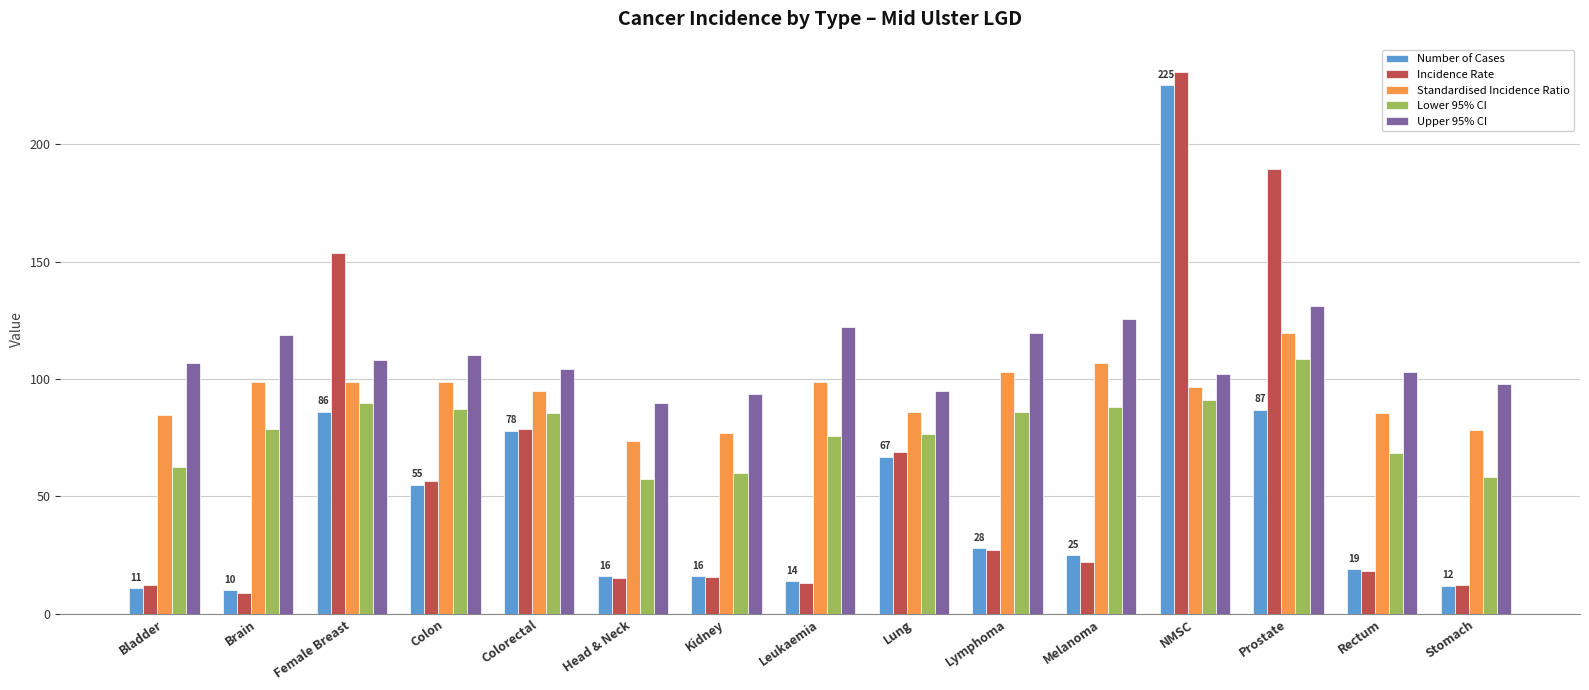

List the series in order of their overall mean, lowest first.

Number of Cases, Incidence Rate, Lower 95% CI, Standardised Incidence Ratio, Upper 95% CI